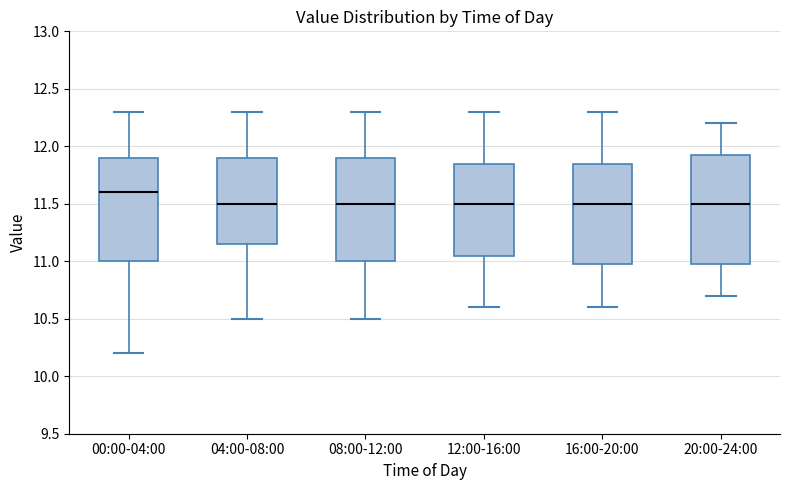

Comparing the boxes themselves (not the whiskers), which one is the tallest?

20:00-24:00